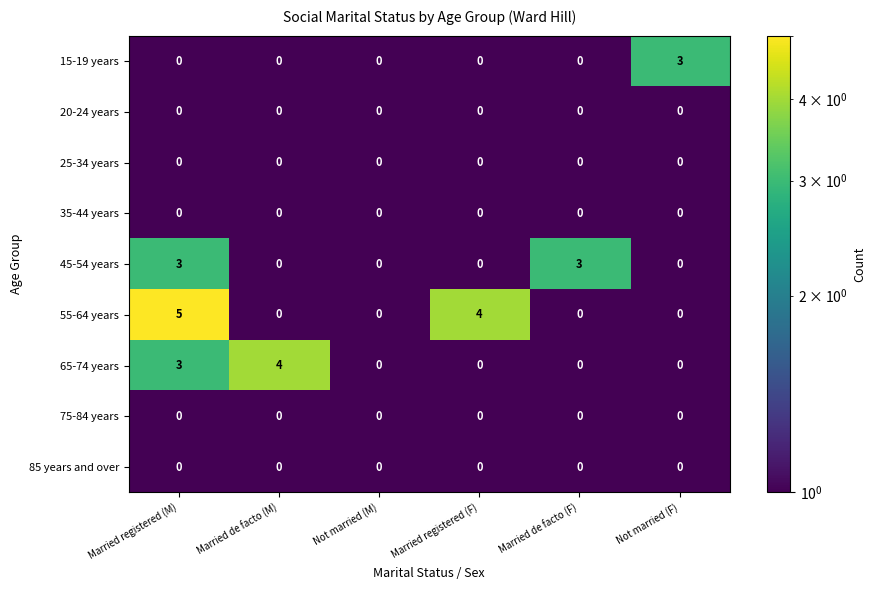

What is the greatest value displayed?

5